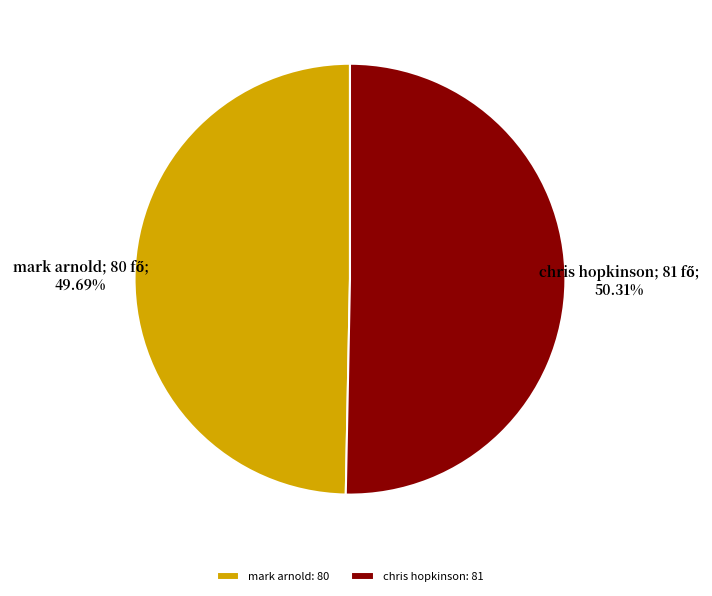

Does mark arnold account for over 50% of the chart?

No